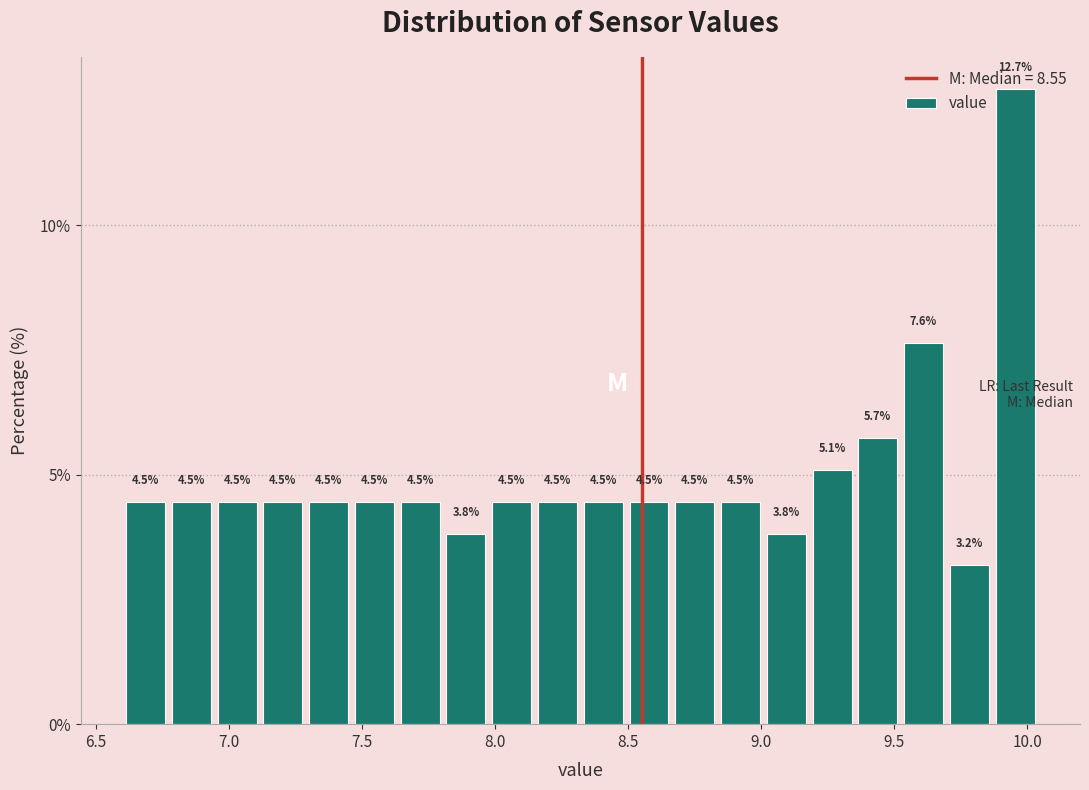

Around what value on the x-axis is the tallest bar? Give the approximate position of its centre, as read against the axis.

9.95